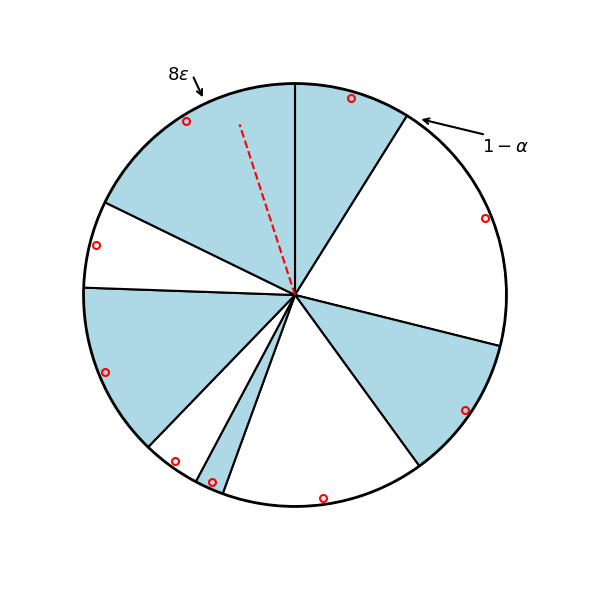

Which category has the smallest portion of the pie?

6